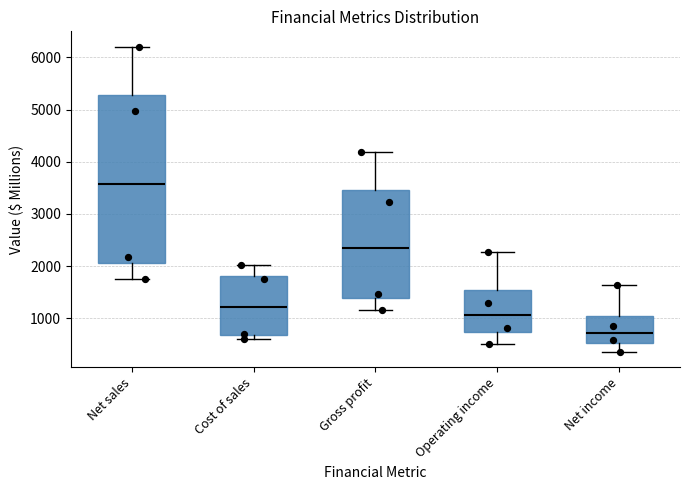

Which box's median line is the lowest?

Net income